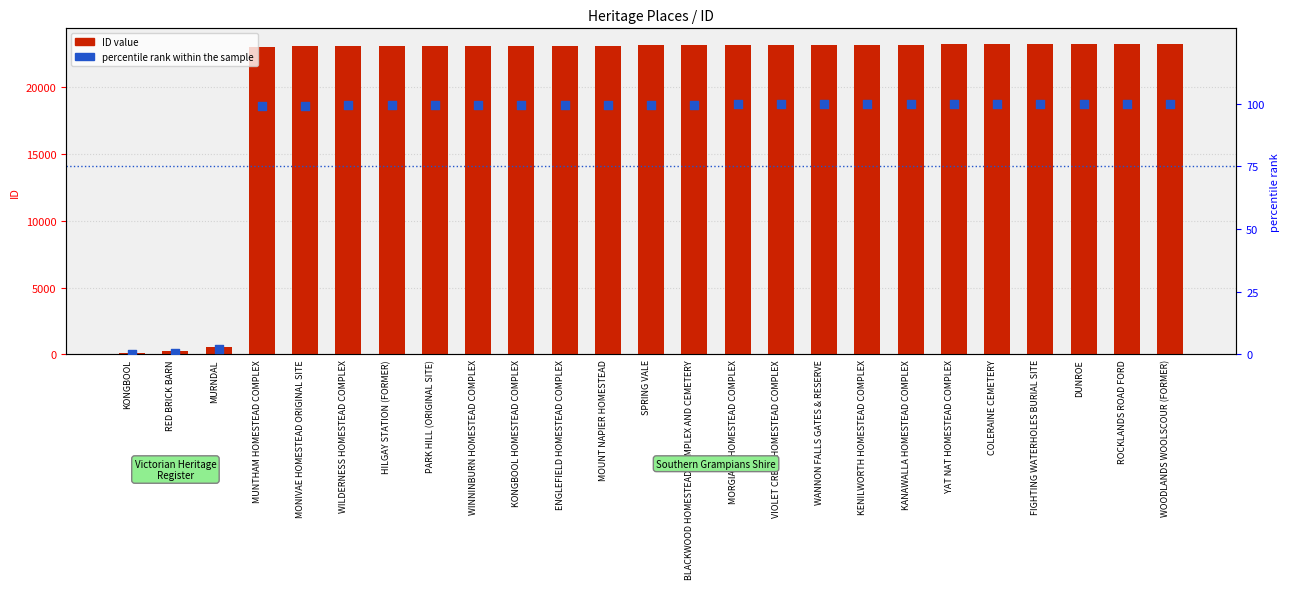

What is the total value across all series at ROCKLANDS ROAD FORD?

23358.0